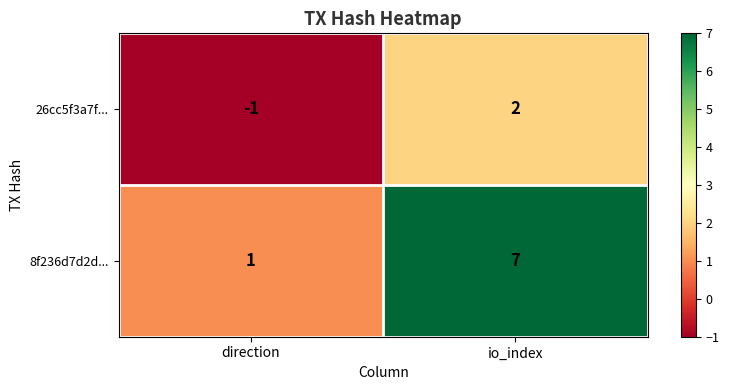

Reading right to left, what are all the values shown in this chart?

26cc5f3a7f...: 2	-1
8f236d7d2d...: 7	1